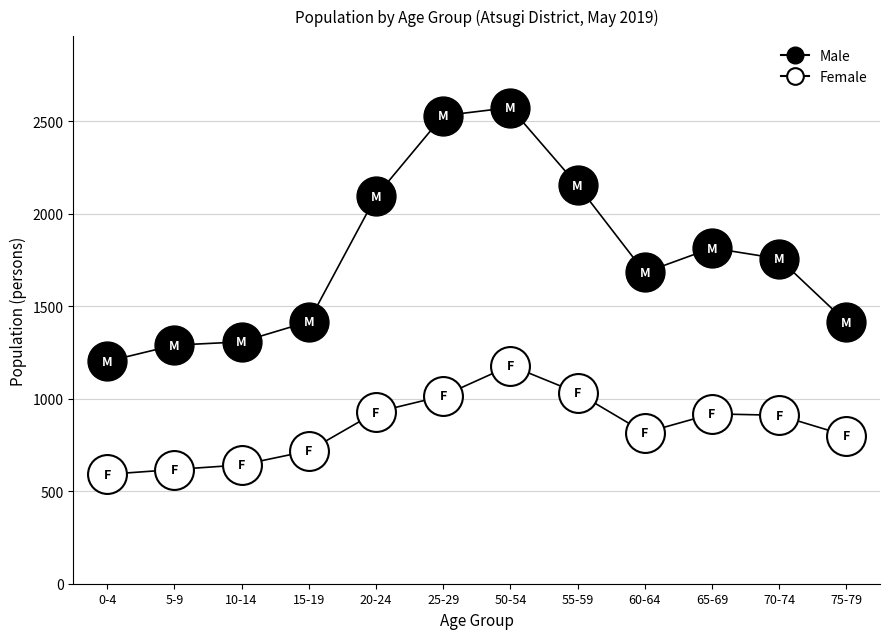

What is the average value of the Female series?

847